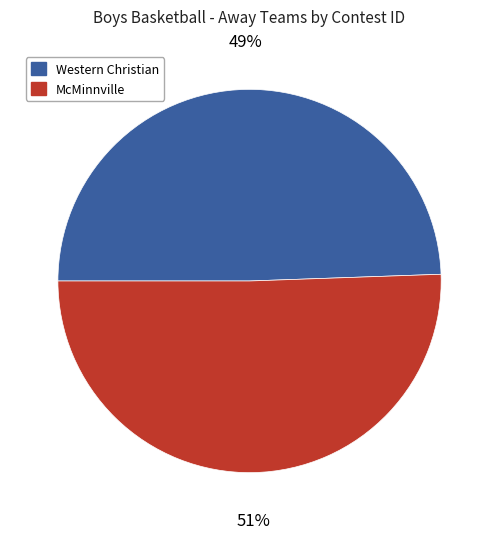

True or false: McMinnville accounts for 59% of the total.

False